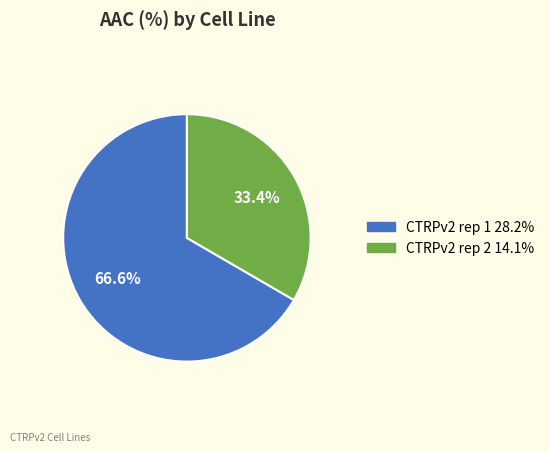

The CTRPv2 rep 1 slice represents 58% of the pie. True or false?

False